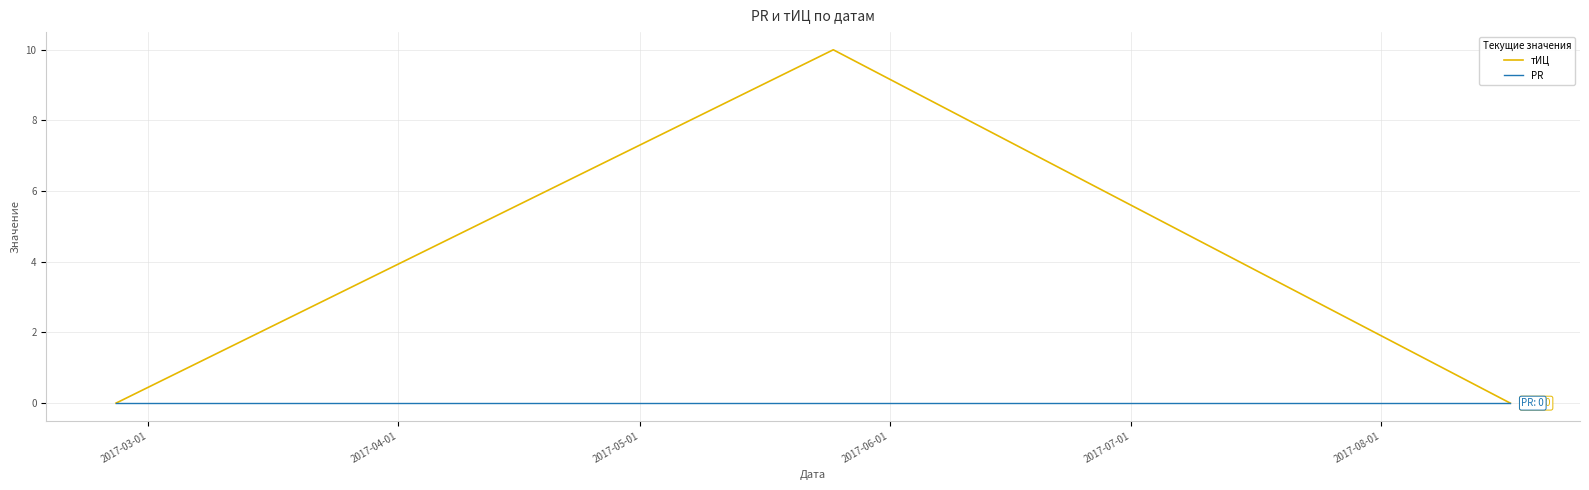

Is this an area chart (filled region under the line)?

No